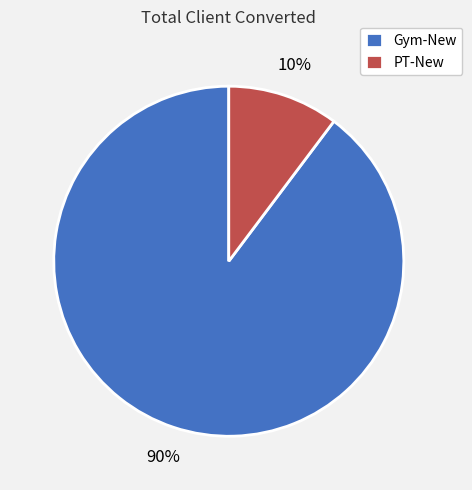

To the nearest percent, what percentage of the pie is Gym-New?

90%